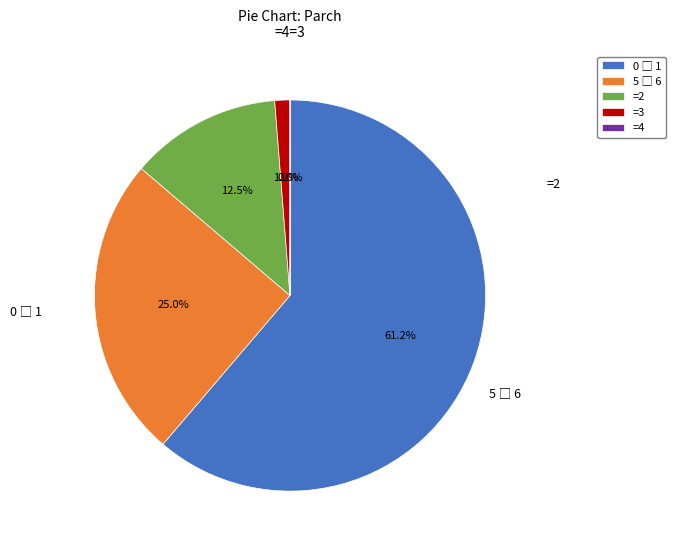

Is there any slice that represents more than half of the pie?

Yes